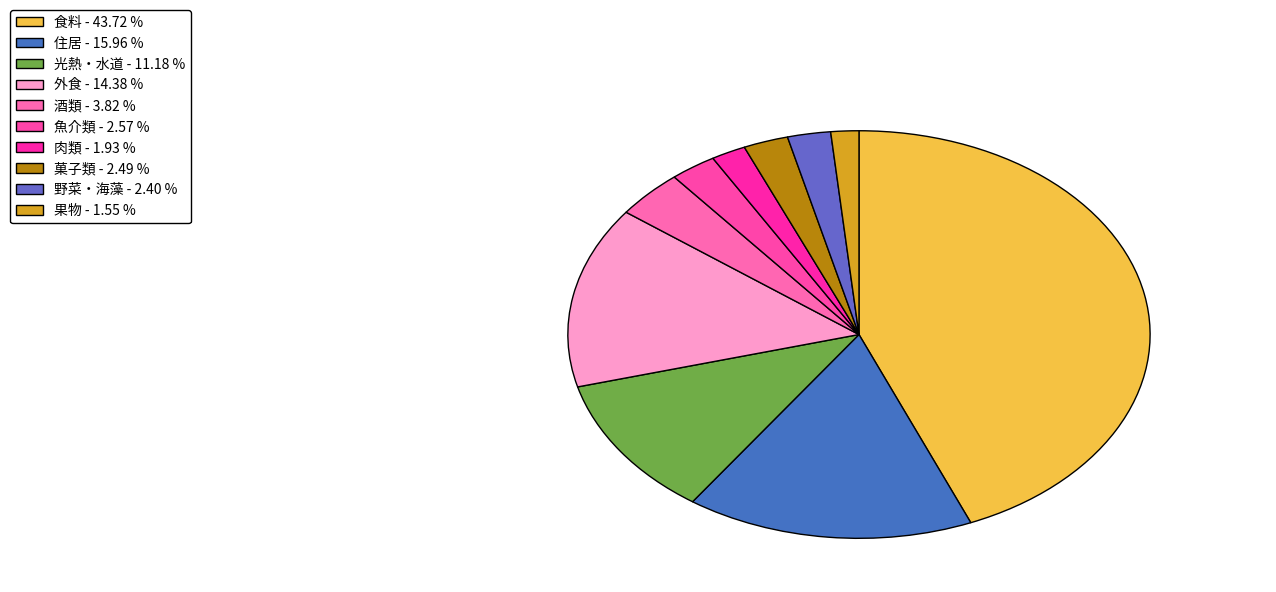

Approximately how many times larger is the value at 菓子類 compared to 酒類?

0.7